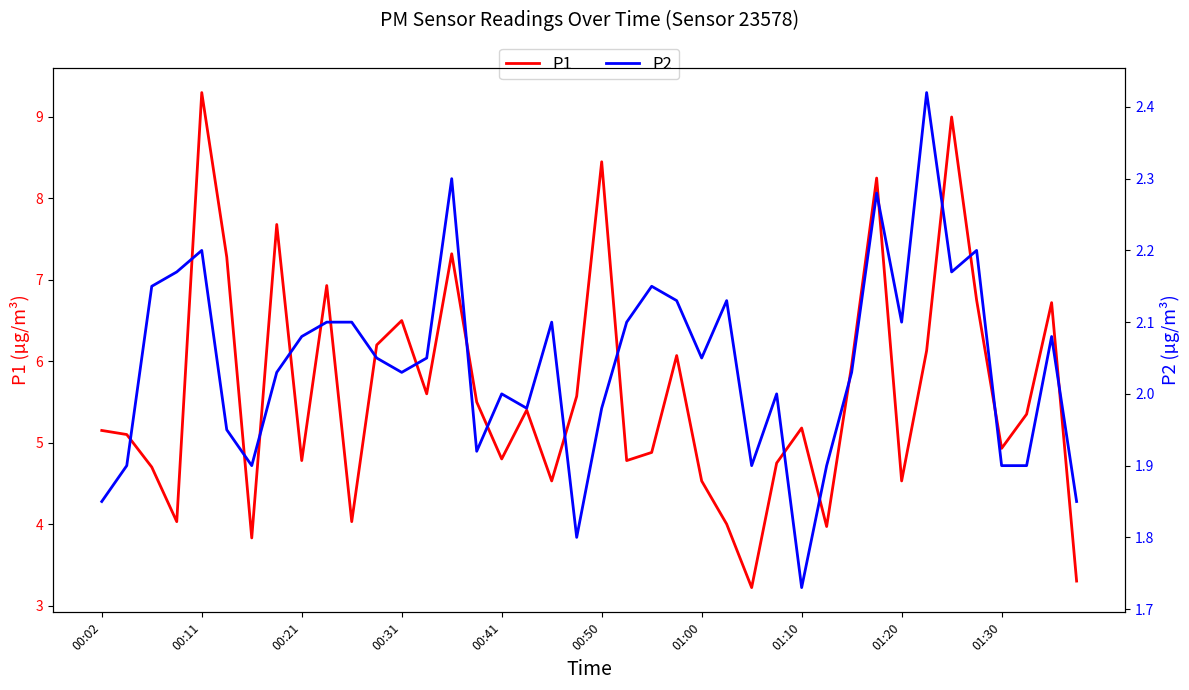

How many series are shown in this chart?

2